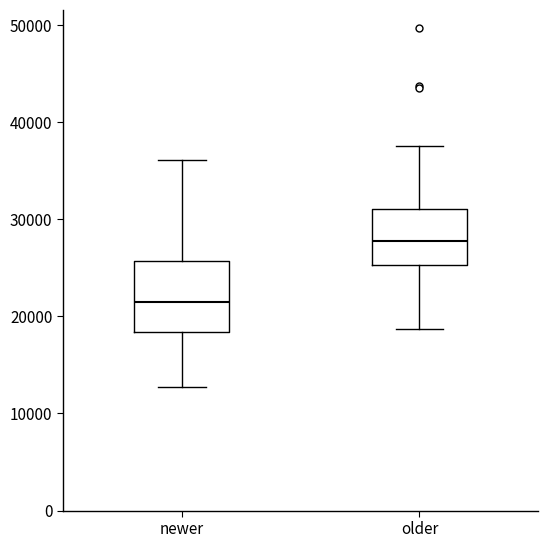

Which box has the lowest median line?

newer